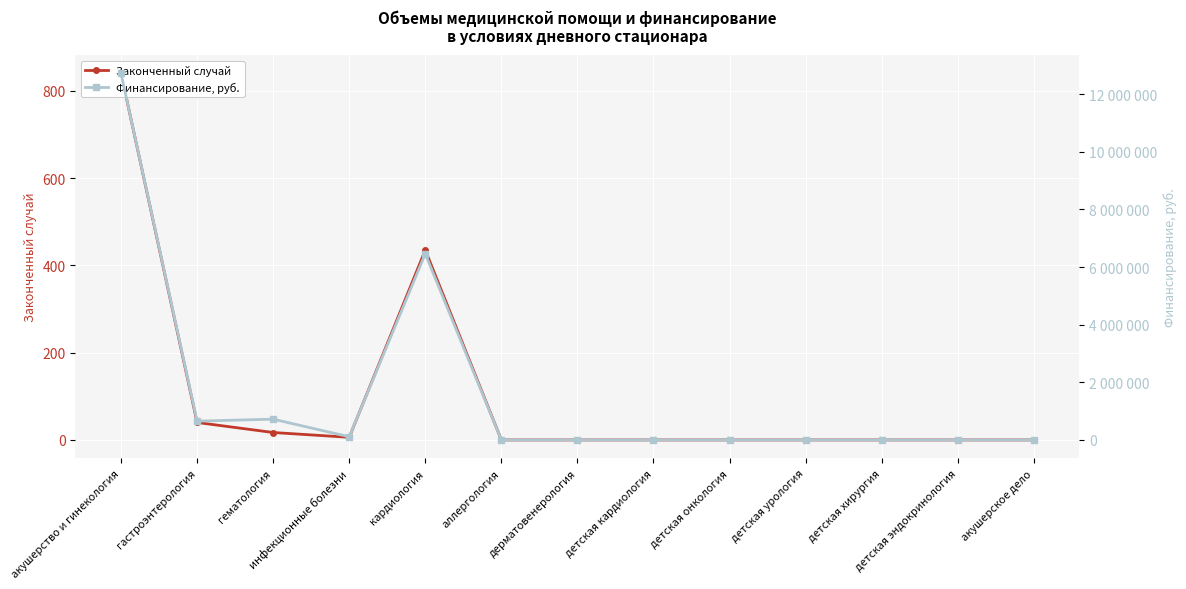

Which has a higher value, детская урология or инфекционные болезни?

инфекционные болезни